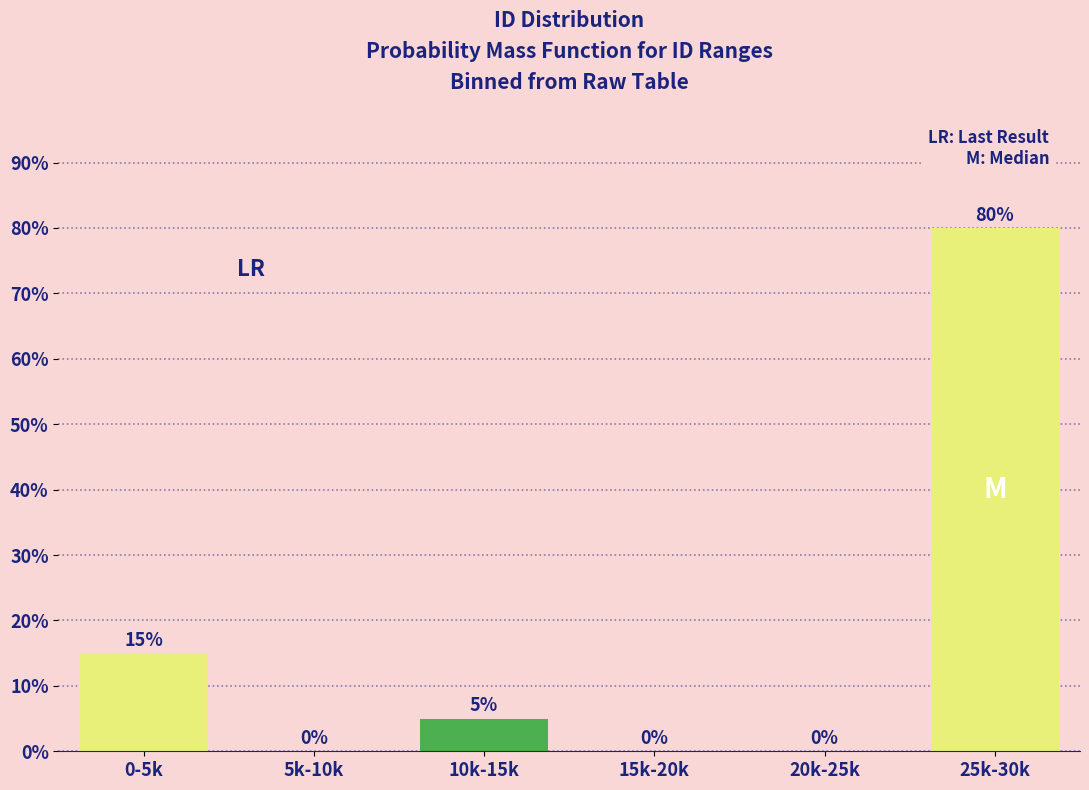

Reading left to right, transcribe all the data shown in this chart.

0-5k=15	5k-10k=0	10k-15k=5	15k-20k=0	20k-25k=0	25k-30k=80